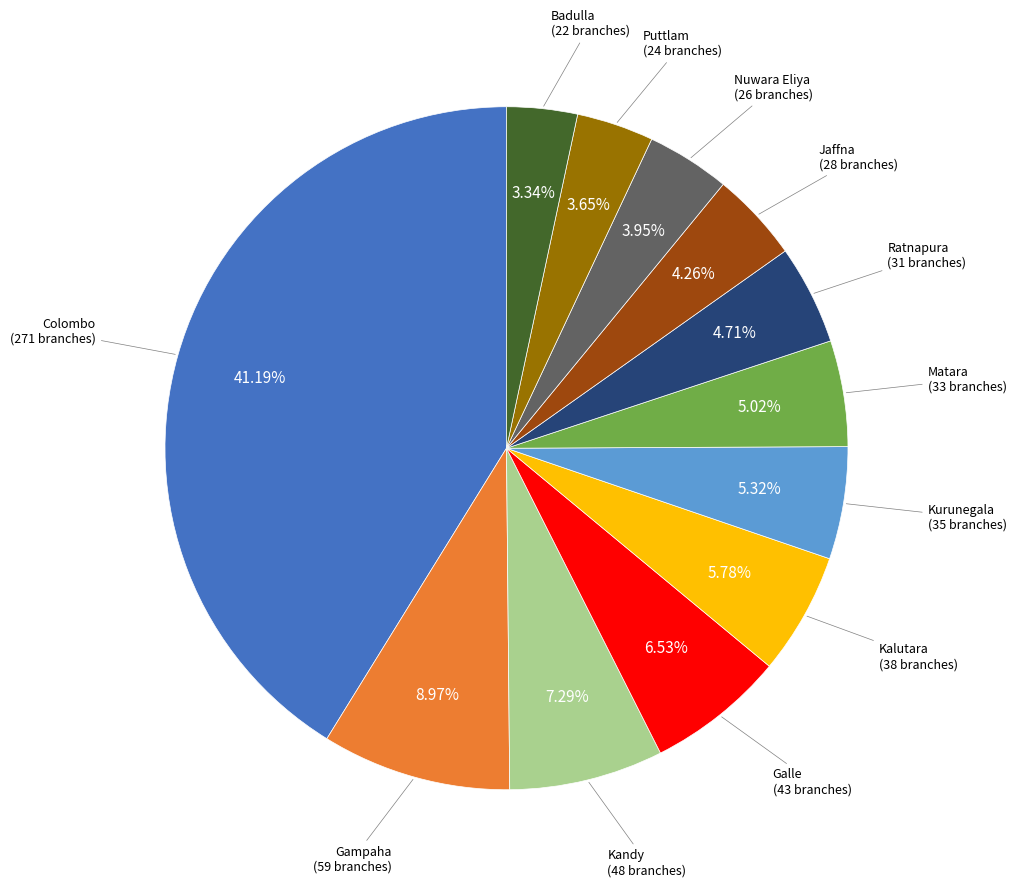

Does any single category account for the majority?

No